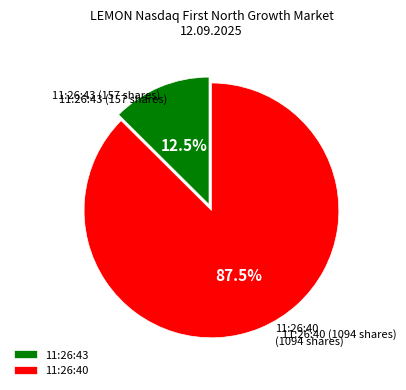

To the nearest percent, what is the average slice percentage?

50%